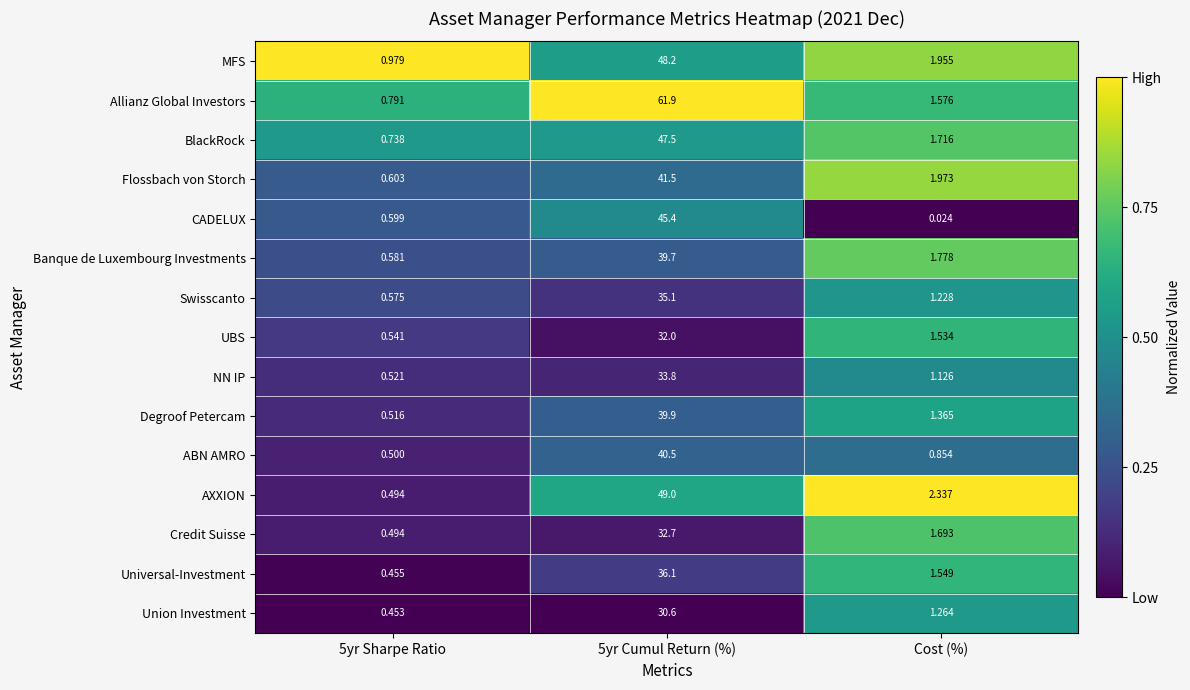

Which category has the lowest value in the CADELUX series?

Cost (%)